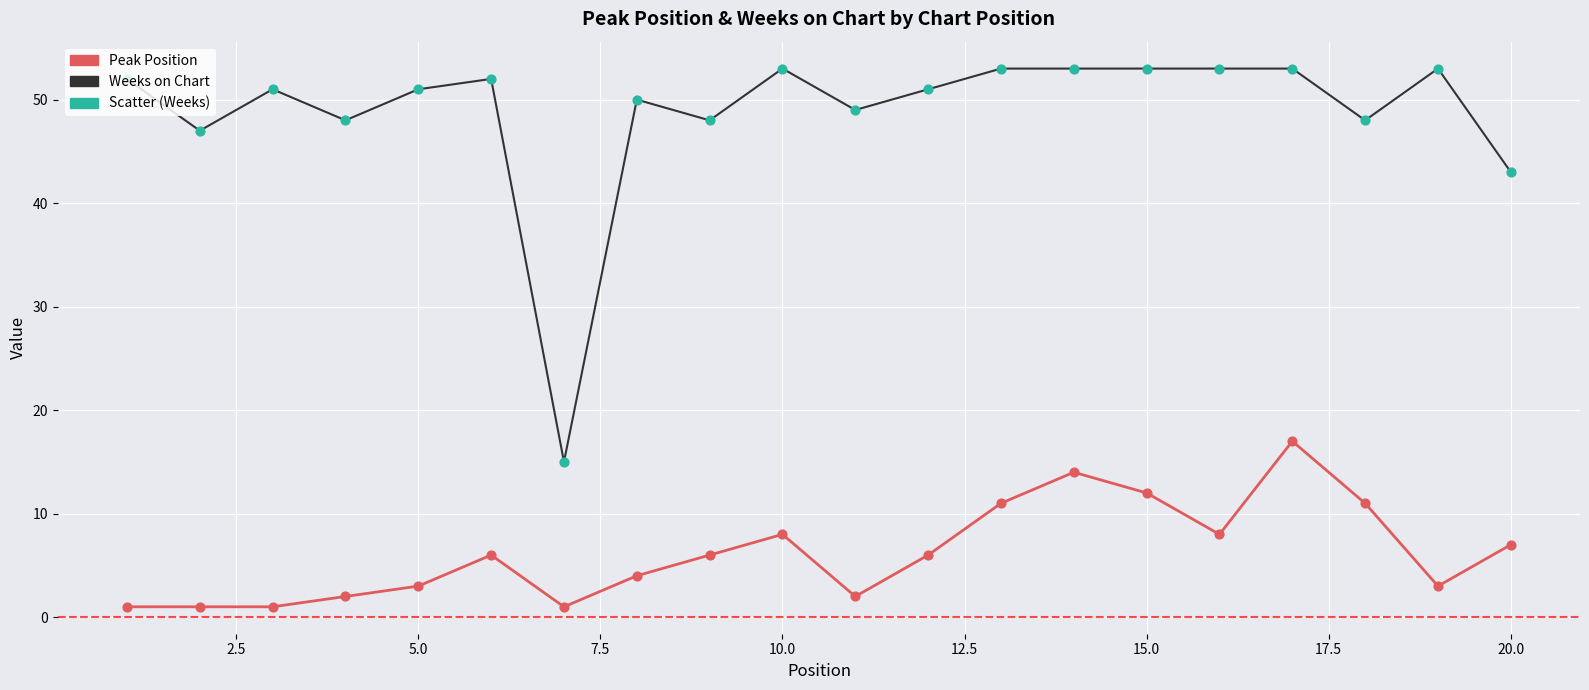

Which series has the largest total across all categories?

Weeks on Chart